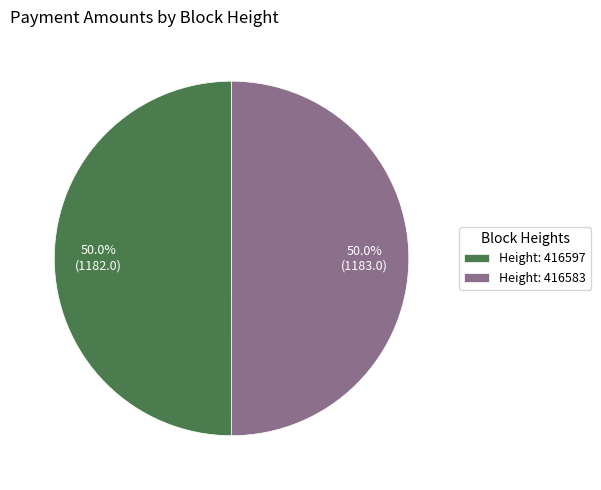

Approximately how many times larger is the value at Height: 416597 compared to Height: 416583?

1.0